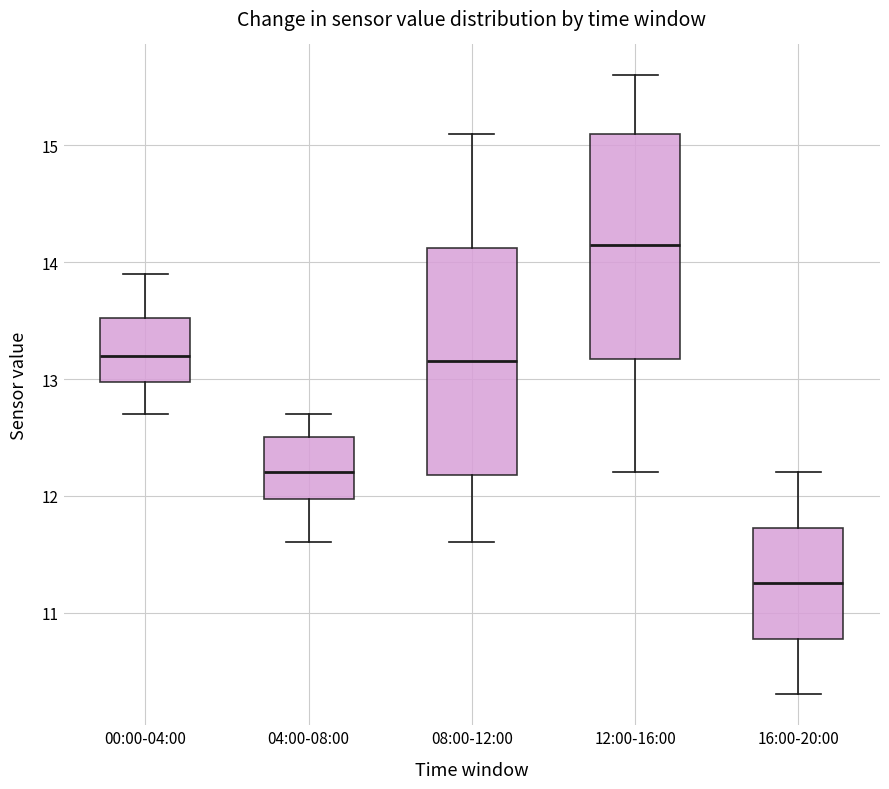

Where is the lower edge of the box for 12:00-16:00 on the y-axis? The values are not printed on the chart, so give them approximately, as read against the axis.

13.2